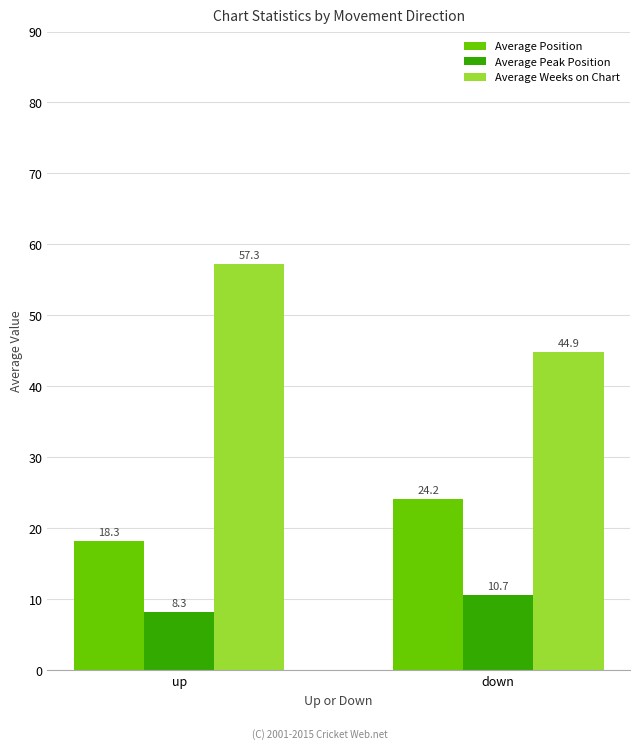

What is the minimum value for Average Weeks on Chart?

44.9